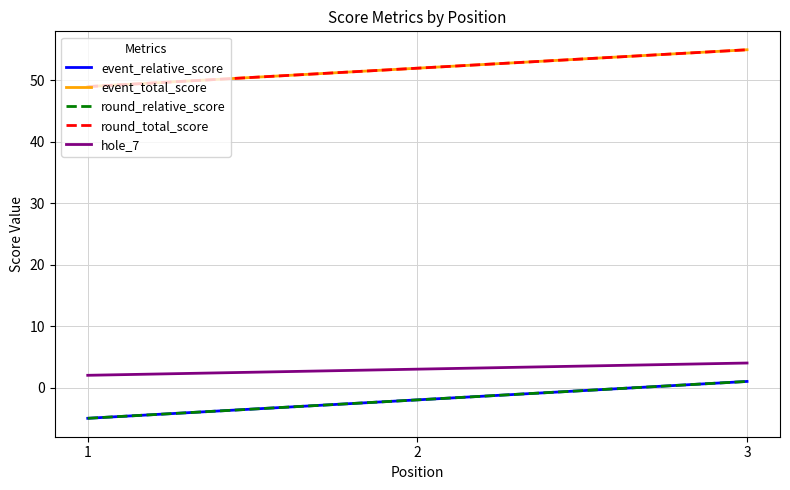

What is the sum of all event_total_score values?

156